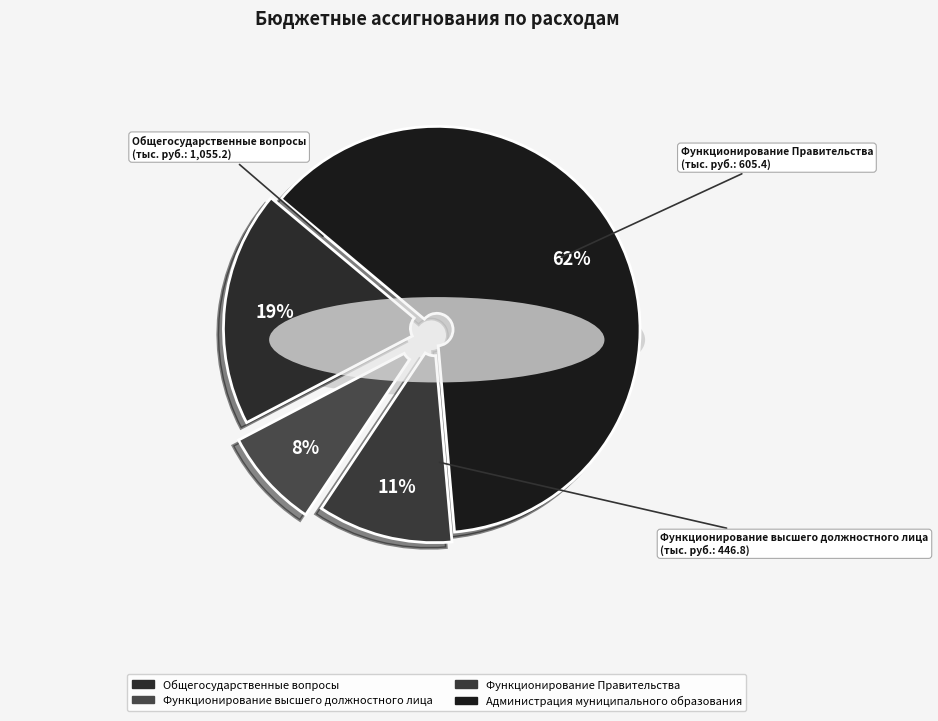

What is the majority slice?

Администрация муниципального образования